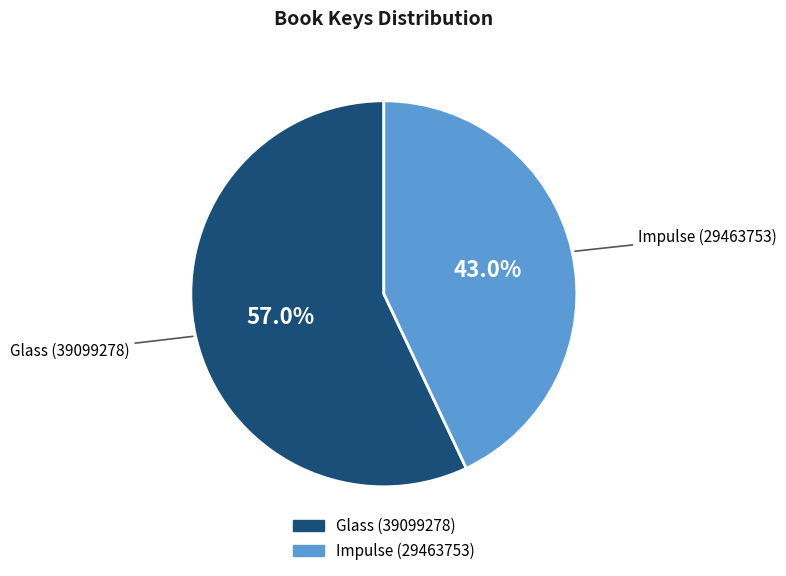

True or false: Impulse (29463753) accounts for 54% of the total.

False